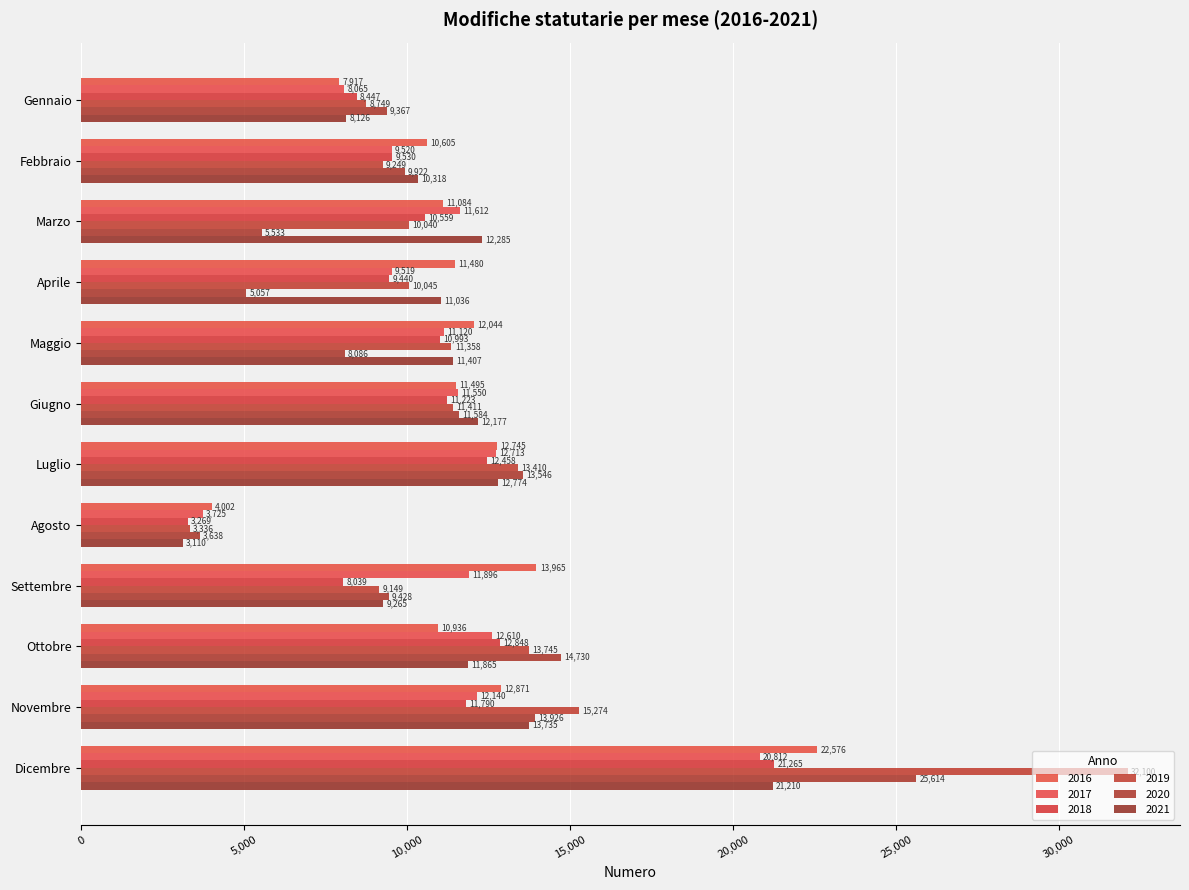

What are all the series names shown in the legend?

2016, 2017, 2018, 2019, 2020, 2021